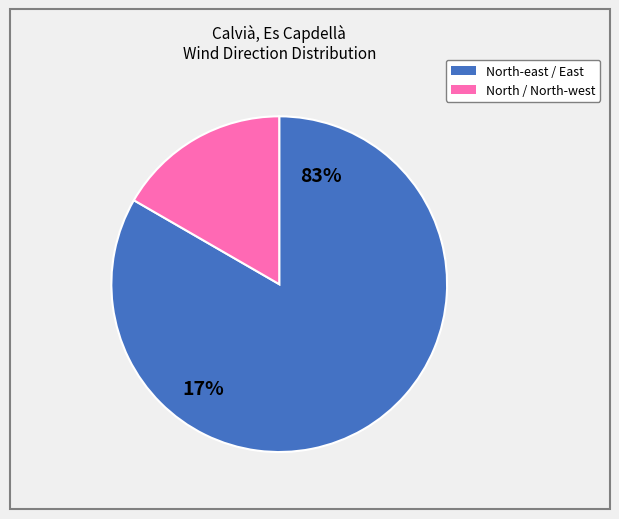

Do North-east / East and North / North-west together represent more than half of the pie?

Yes